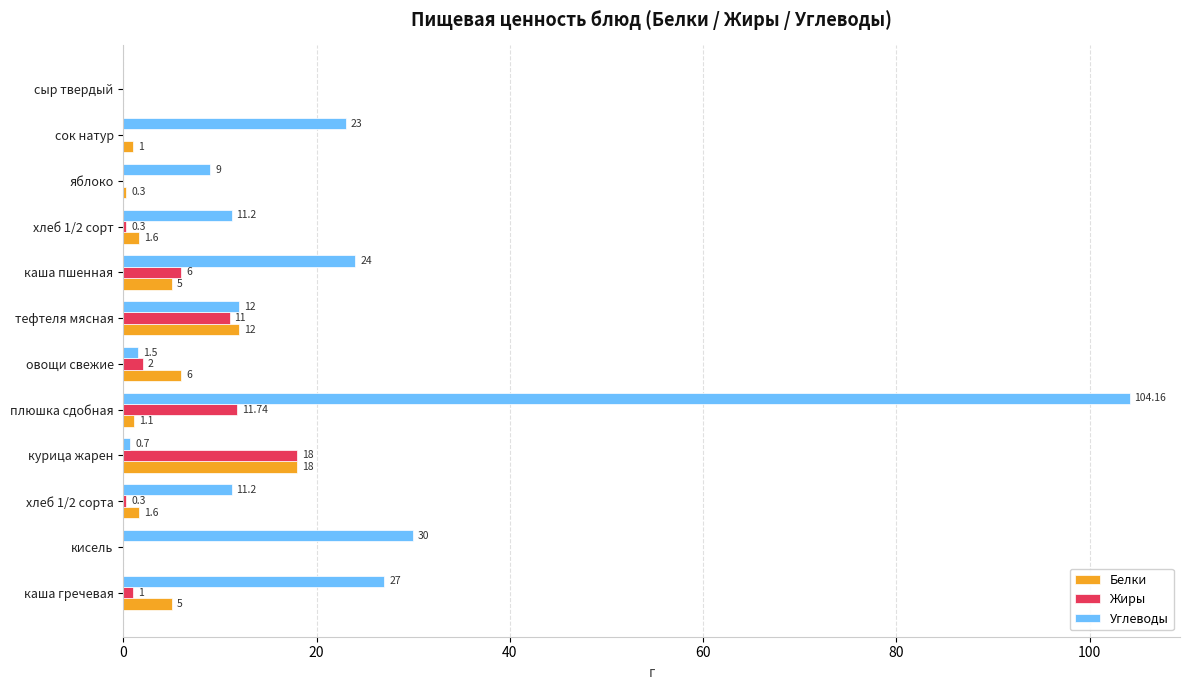

What is the sum of the Белки values at сок натур and каша гречевая?

6.0